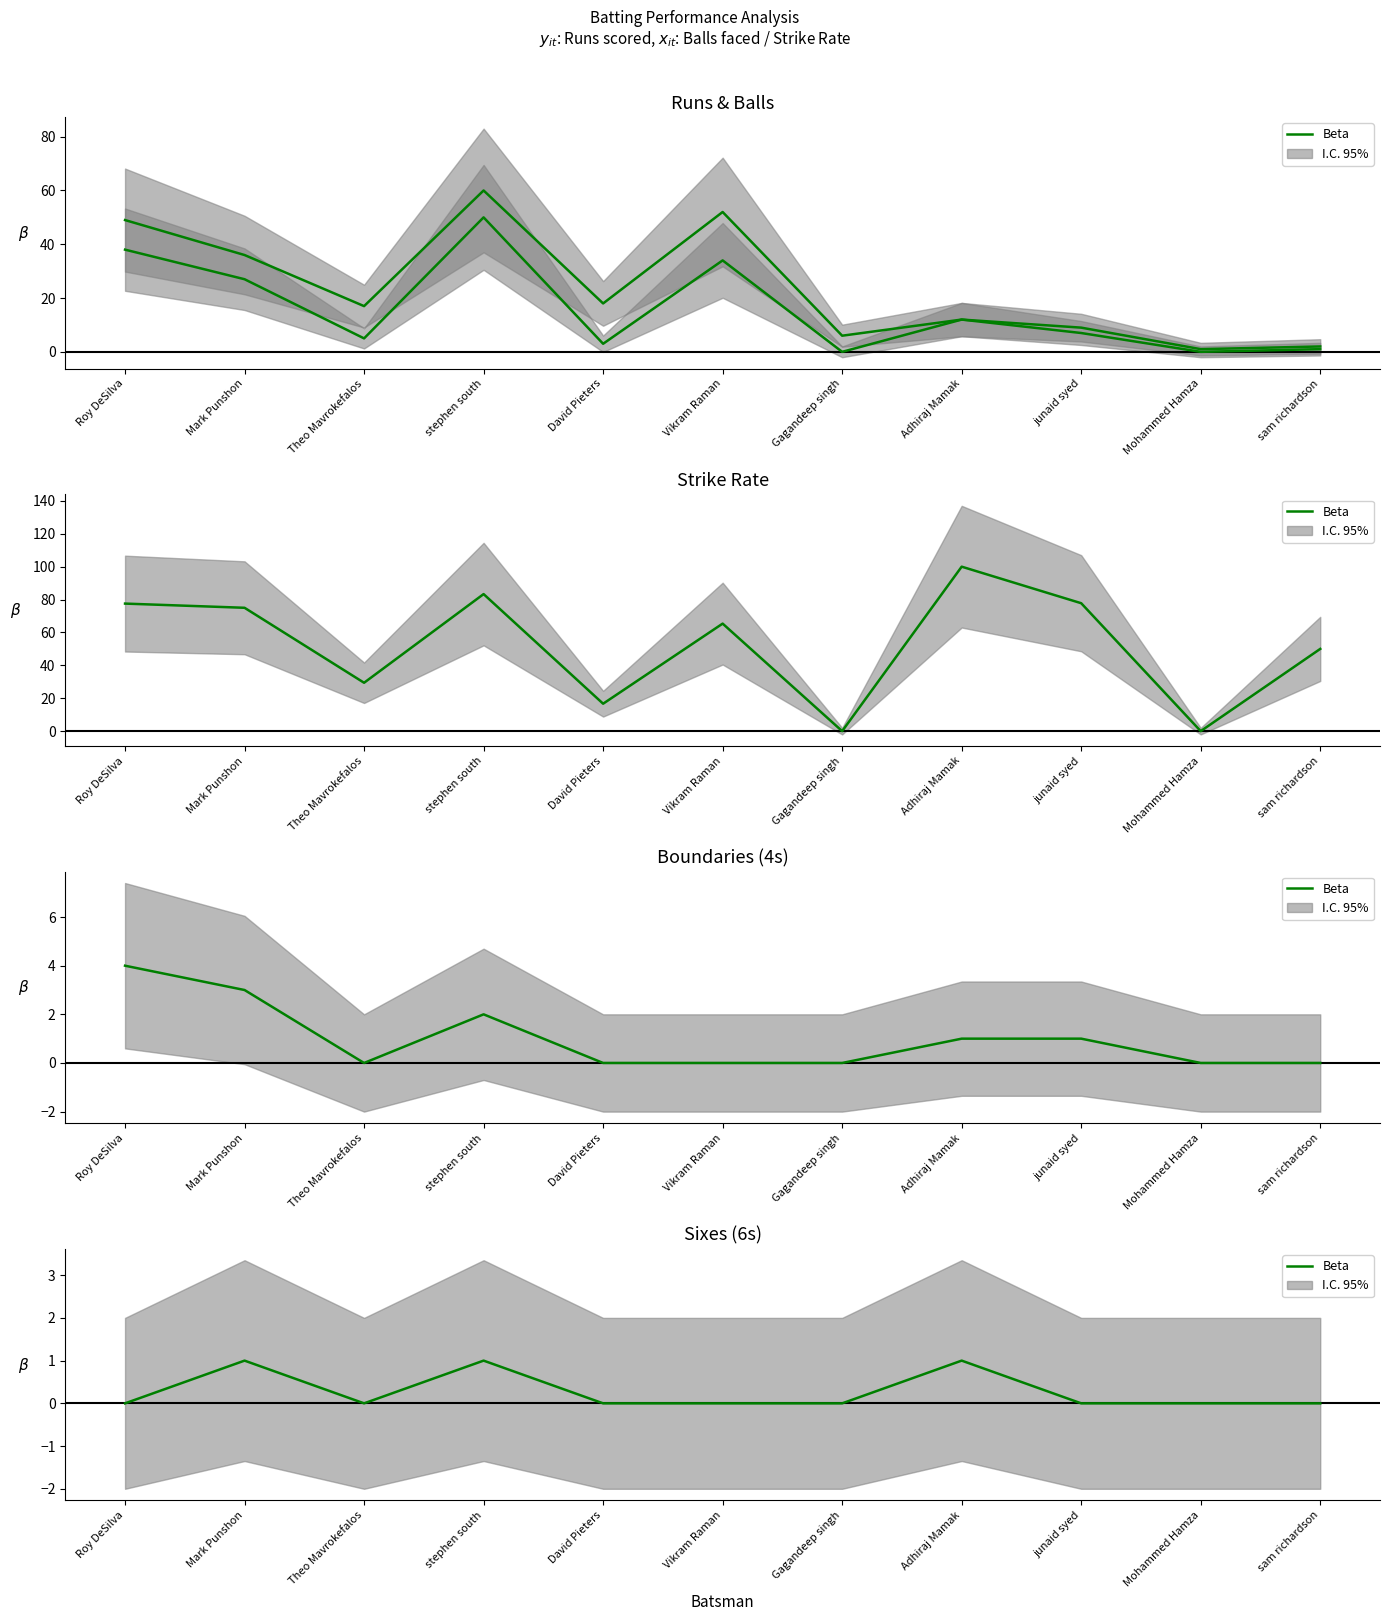

How many lines are shown in the chart?

1